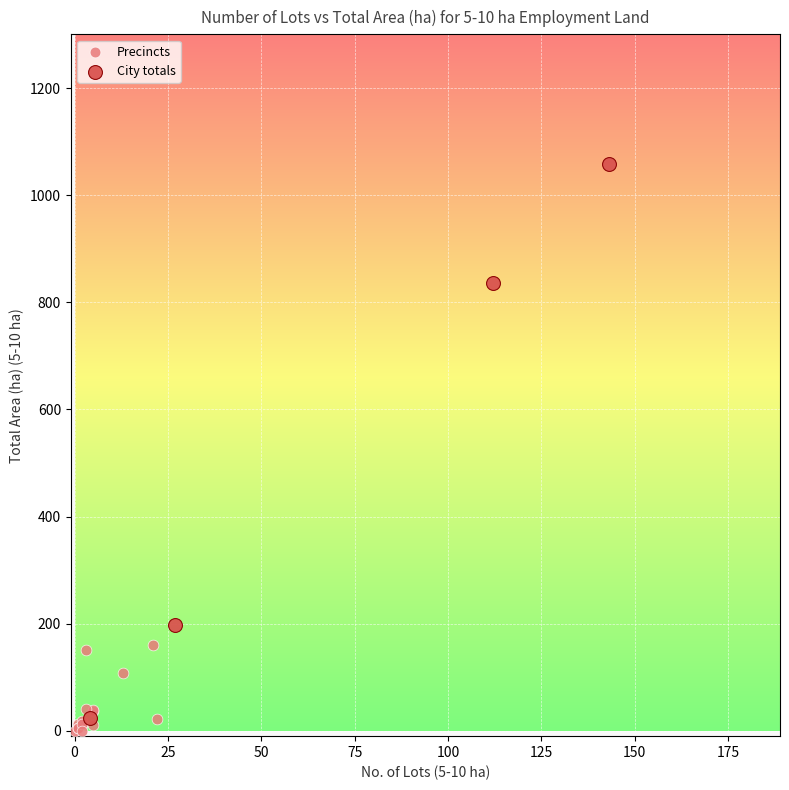

Which series has the largest Y range (max minus min)?

City totals